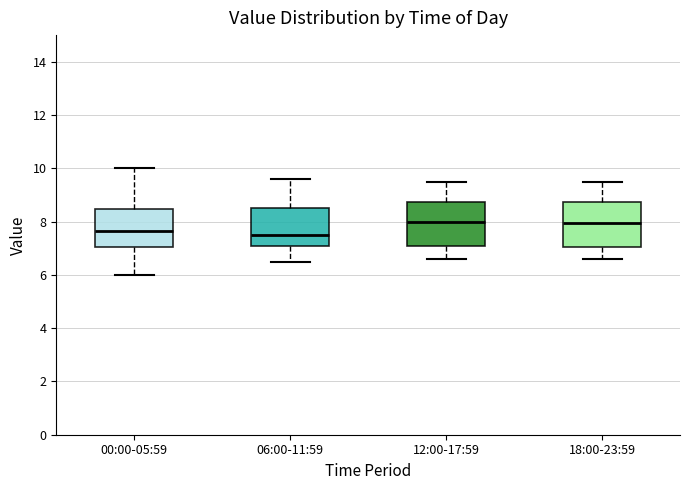

Reading left to right, read every box against the y-axis: the position of its median line, the range the box covers, and the ends of its whiskers. The values are not printed on the chart, so give them approximately, as read against the axis.

00:00-05:59: median 7.6, box 7.0 to 8.4, whiskers 6.0 to 10.0
06:00-11:59: median 7.6, box 7.2 to 8.6, whiskers 6.6 to 9.6
12:00-17:59: median 8.0, box 7.2 to 8.8, whiskers 6.6 to 9.6
18:00-23:59: median 8.0, box 7.0 to 8.8, whiskers 6.6 to 9.6